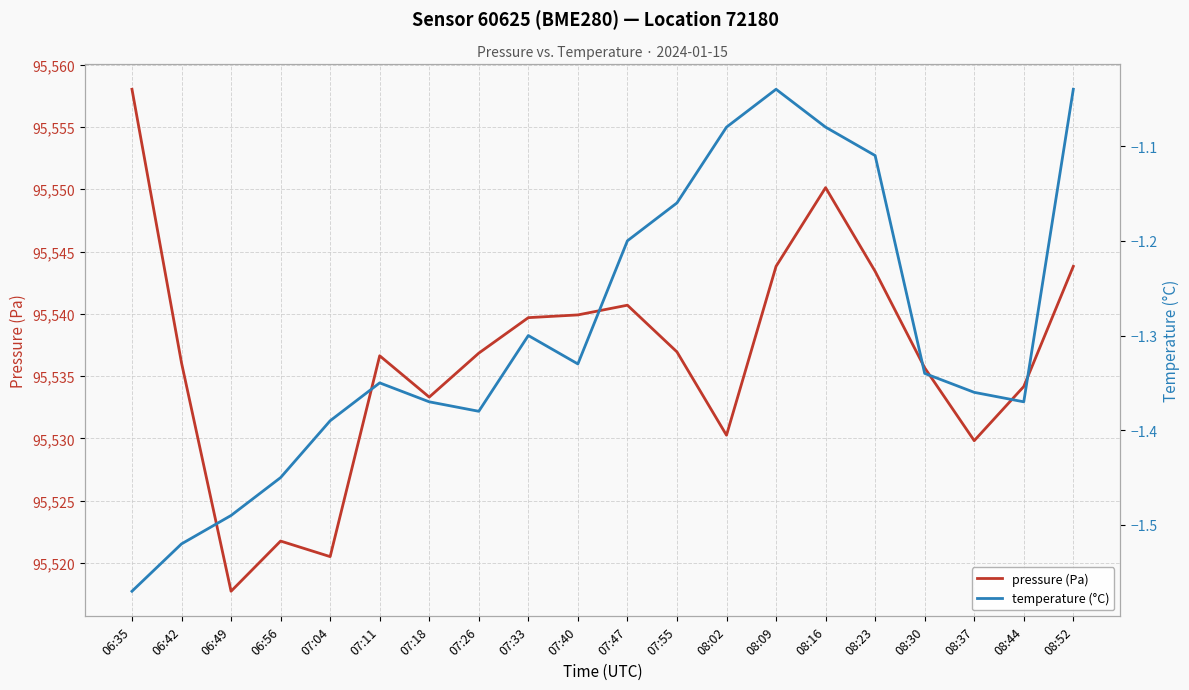

True or false: pressure (Pa) and temperature (°C) intersect in this chart.

False